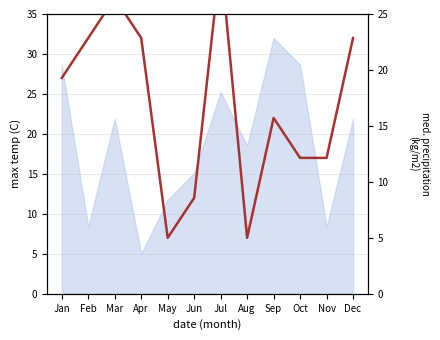

Reading right to left, extract all data points from this chart.

Dec=22.9	Nov=12.1	Oct=12.1	Sep=15.7	Aug=5.0	Jul=30.0	Jun=8.6	May=5.0	Apr=22.9	Mar=26.4	Feb=22.9	Jan=19.3